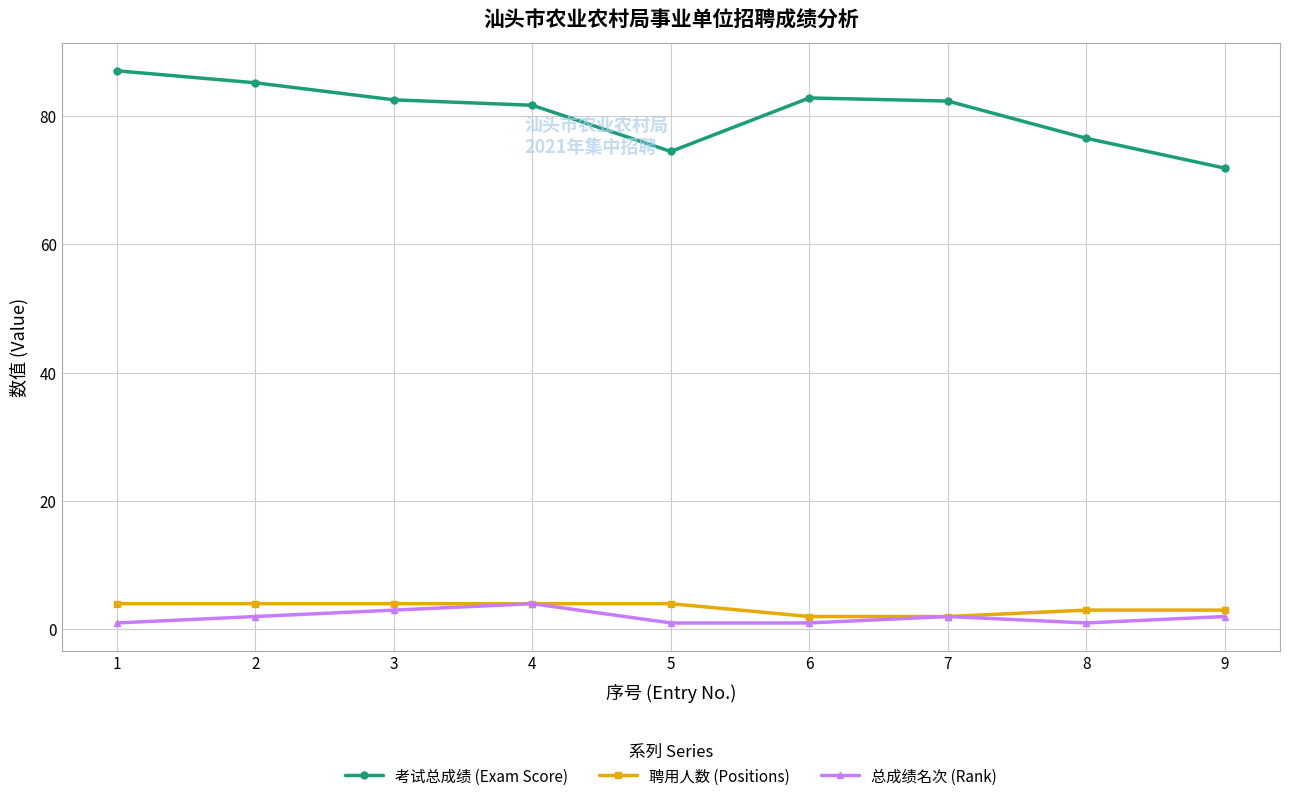

The 总成绩名次 (Rank) series shows 1.0 at 1. True or false?

True